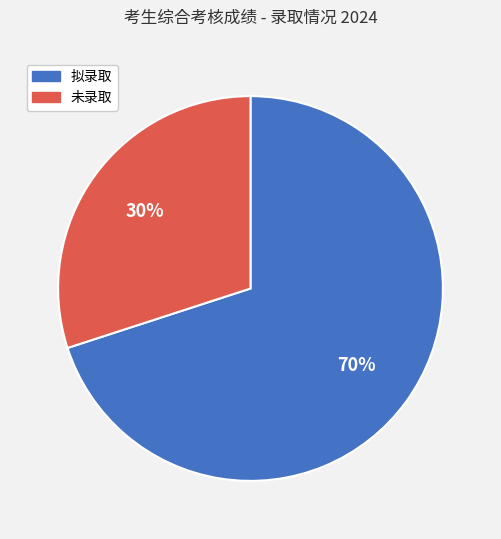

Is there any slice that represents more than half of the pie?

Yes